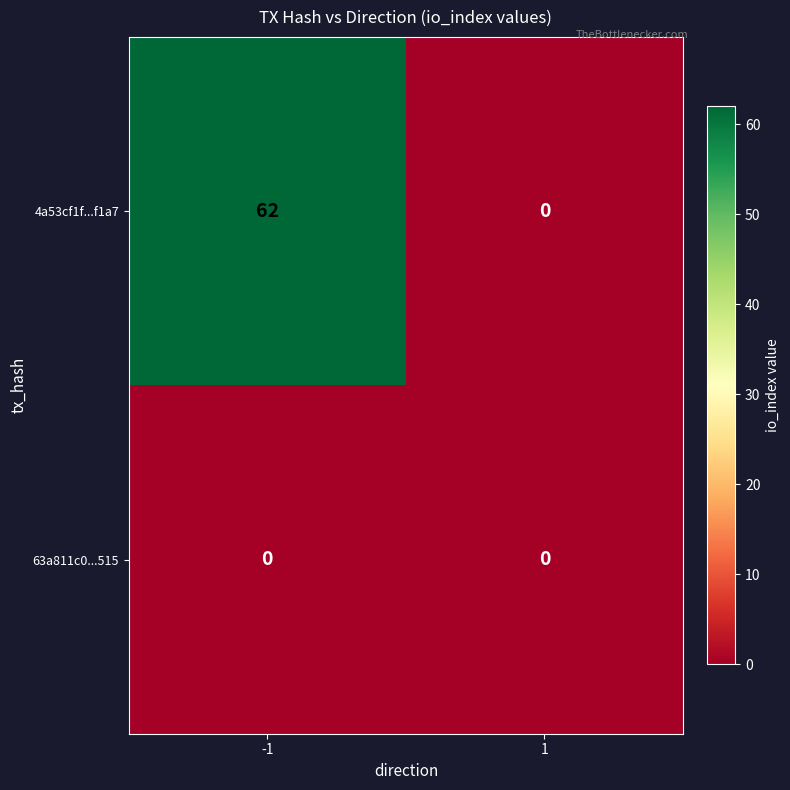

What is the difference between the highest and lowest values at -1?

62